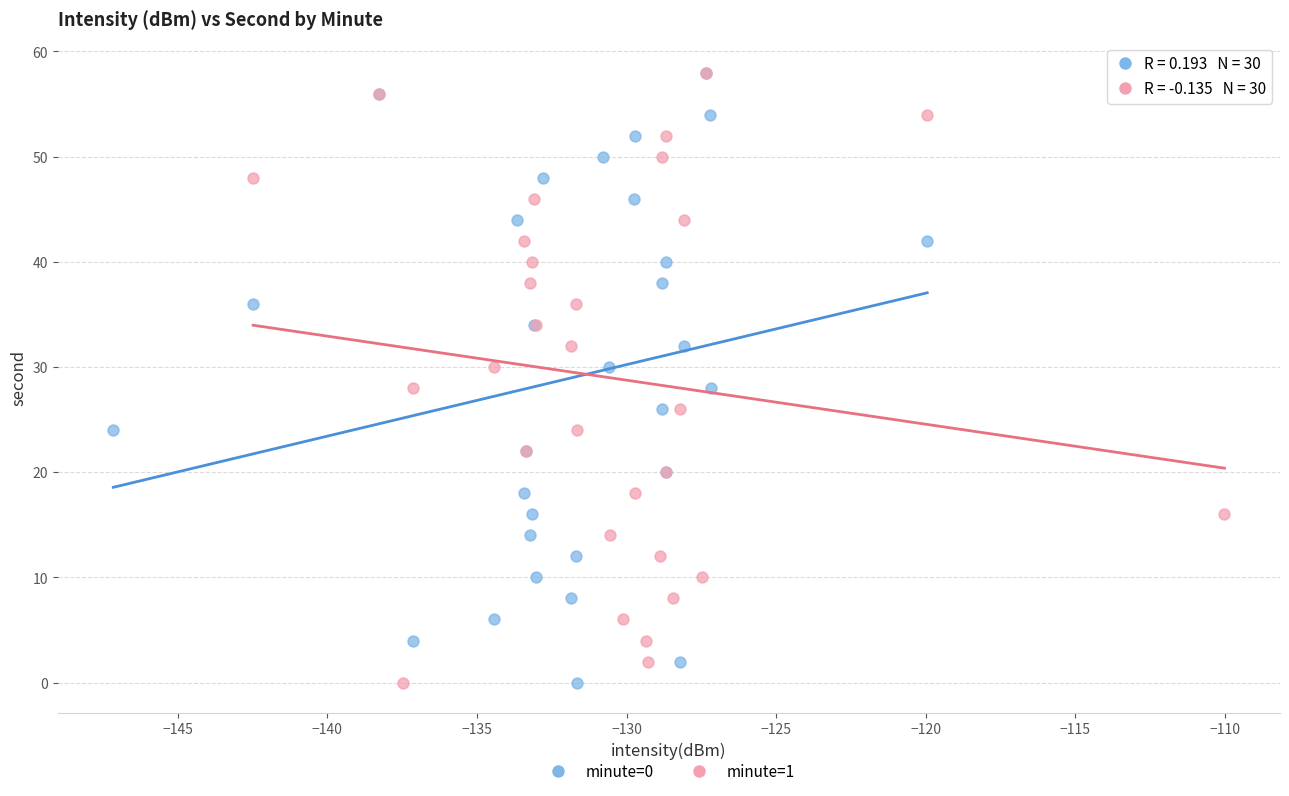

What are all the series names shown in the legend?

minute=0, minute=1